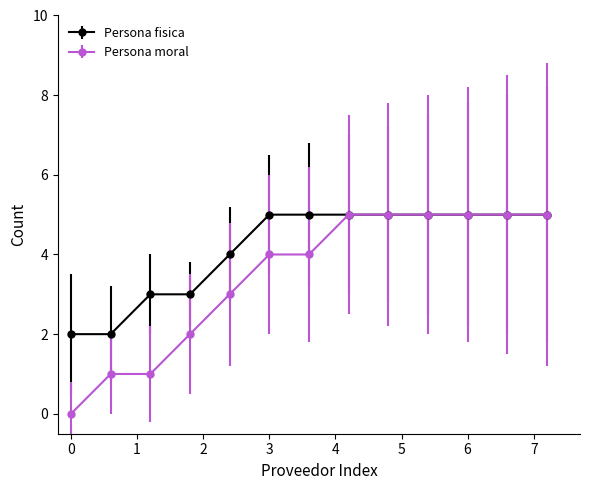

What is the greatest value displayed?

5